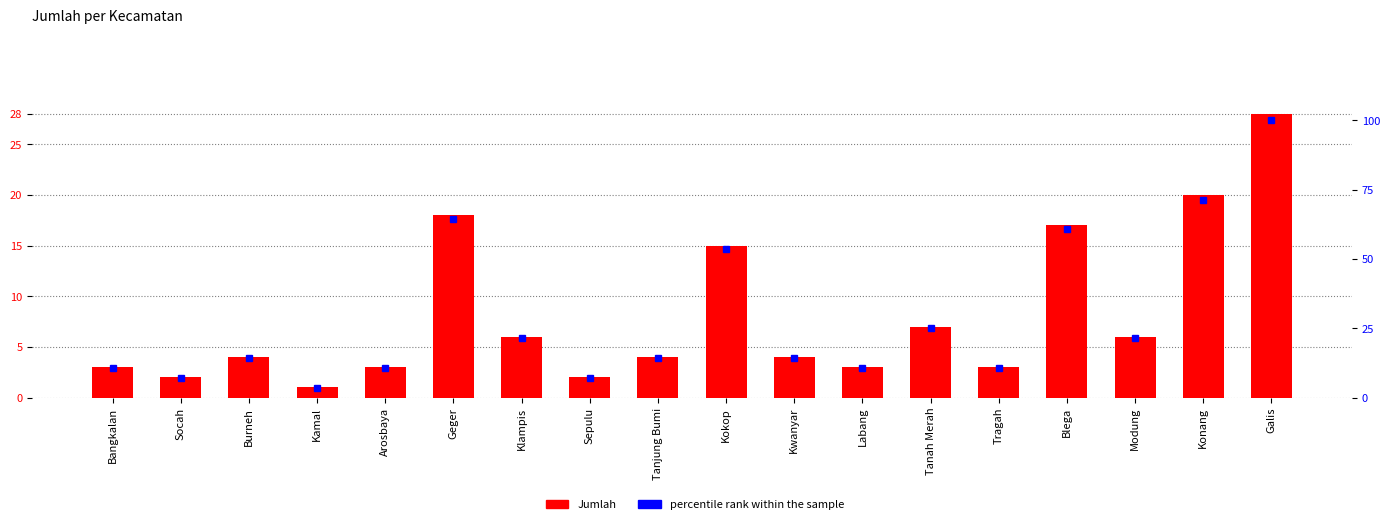

How many data points in percentile rank within the sample are above 14?

11